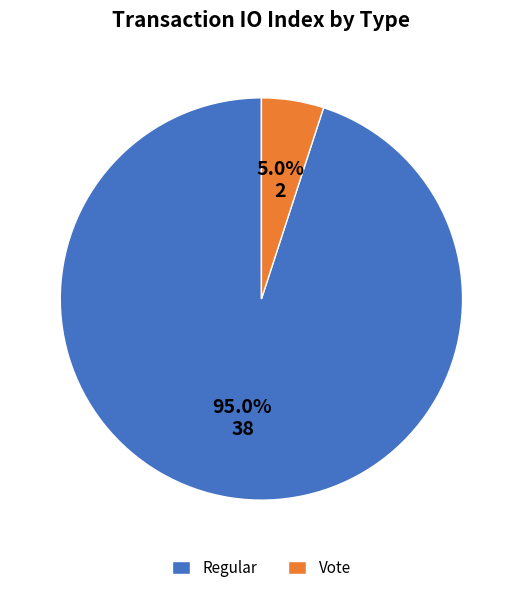

The Regular slice represents 95% of the pie. True or false?

True